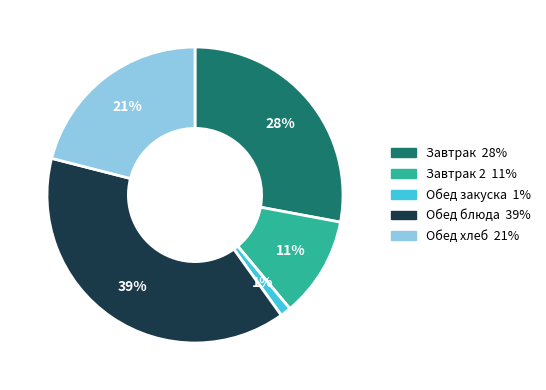

Does any single category account for the majority?

No